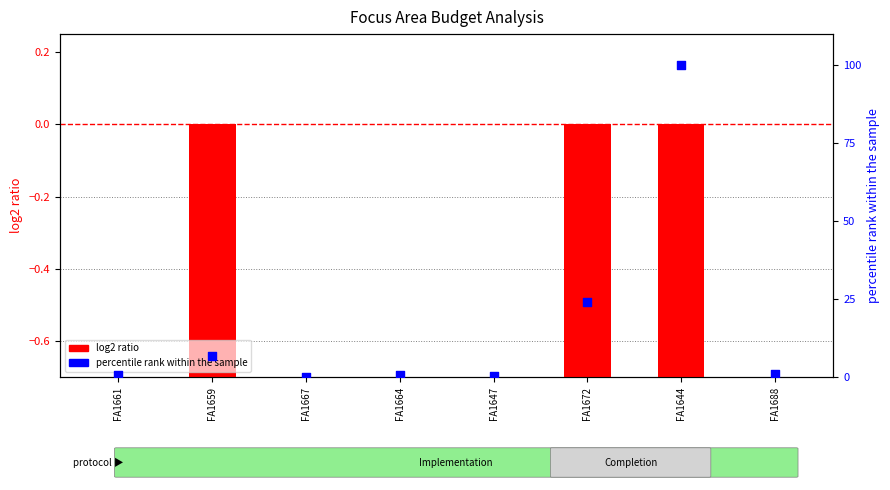

What are all the series names shown in the legend?

log2 ratio, percentile rank within the sample